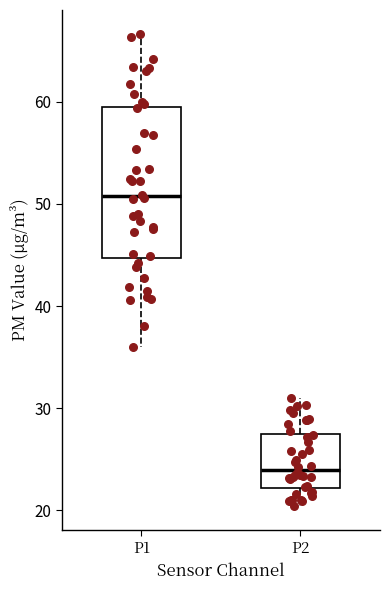

Which box is the tallest, from its lower edge to its upper edge?

P1